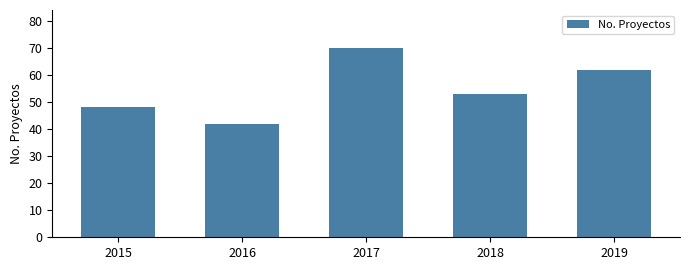

Reading right to left, what are all the values shown in this chart?

62	53	70	42	48